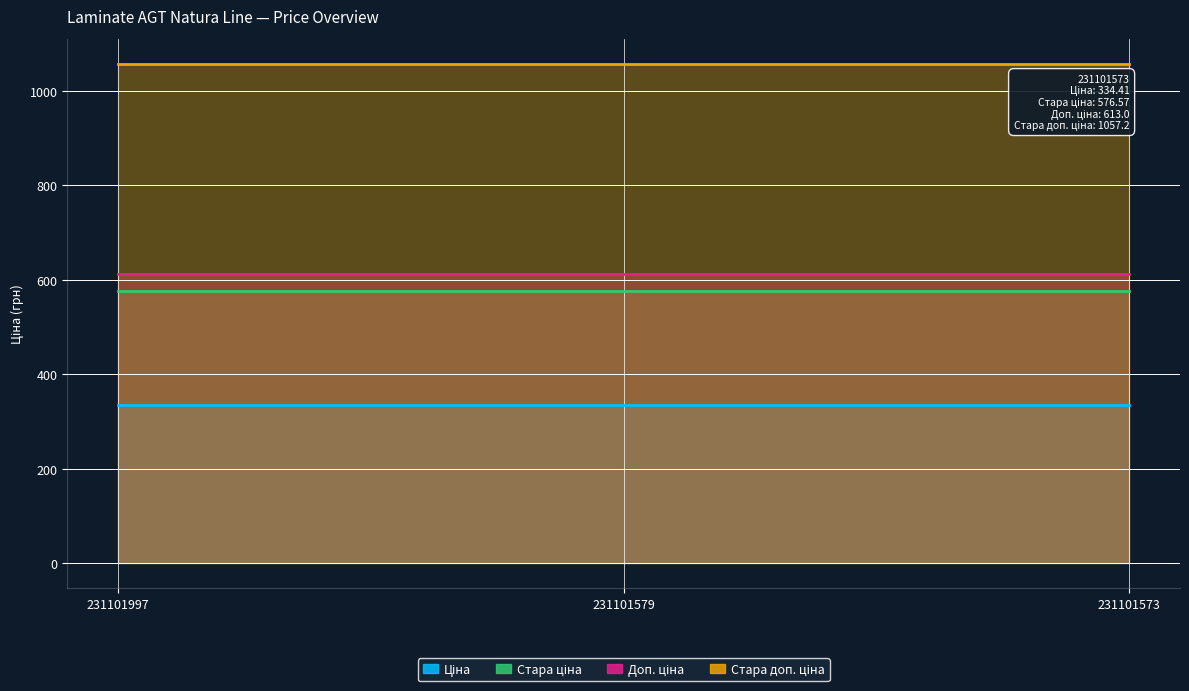

Which series has the largest range (max minus min)?

Ціна